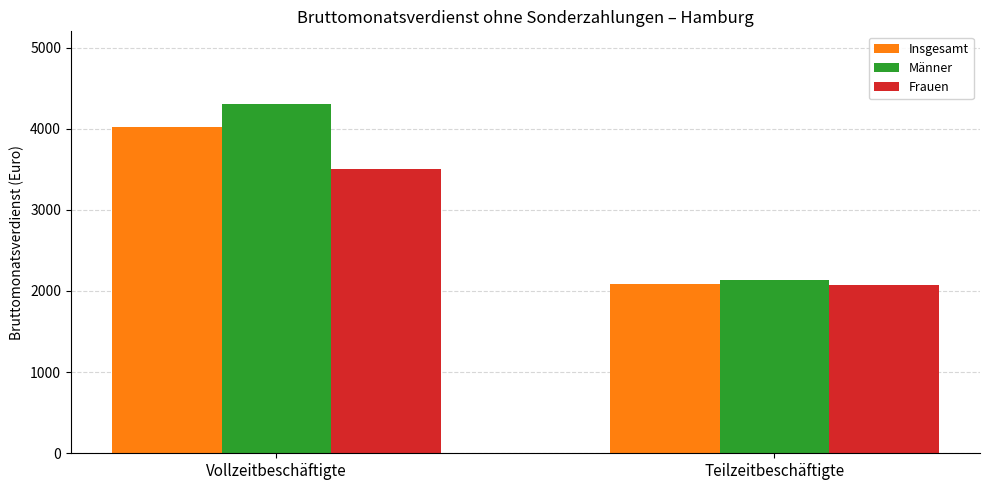

Which category has the highest value in the Frauen series?

Vollzeitbeschäftigte